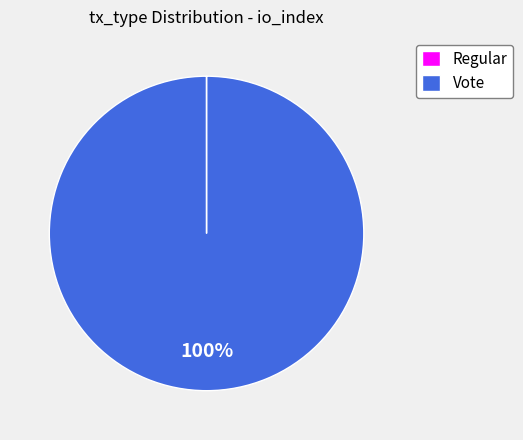

True or false: Vote accounts for 100% of the total.

True